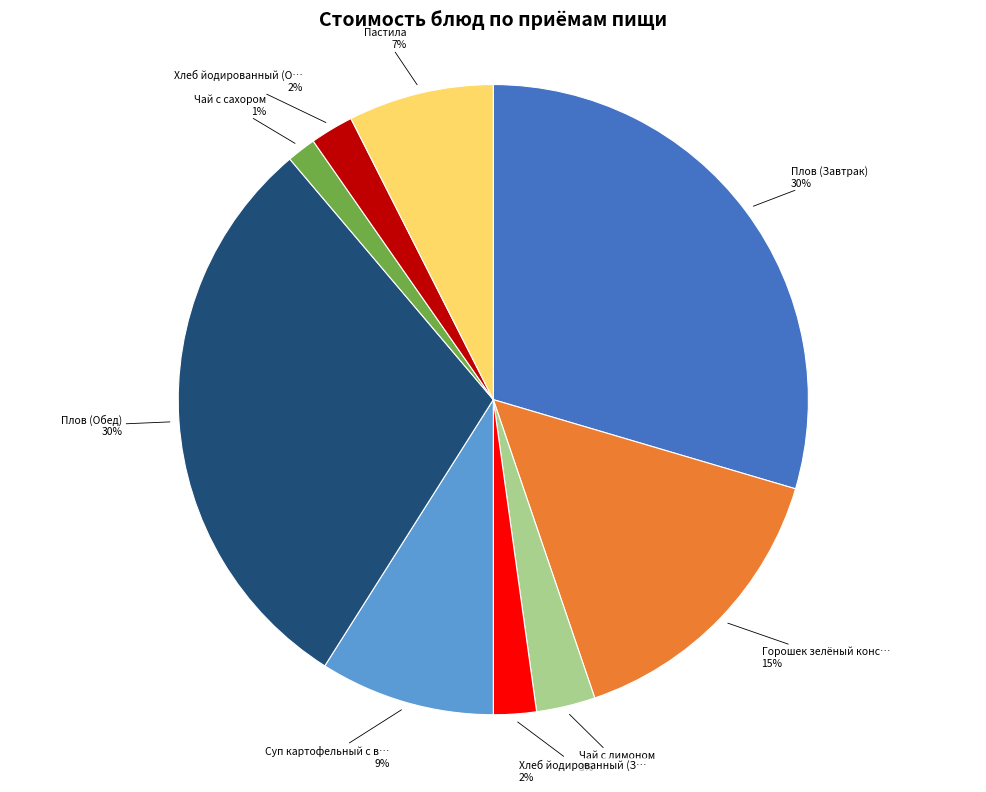

To the nearest percent, what is the average slice percentage?

11%